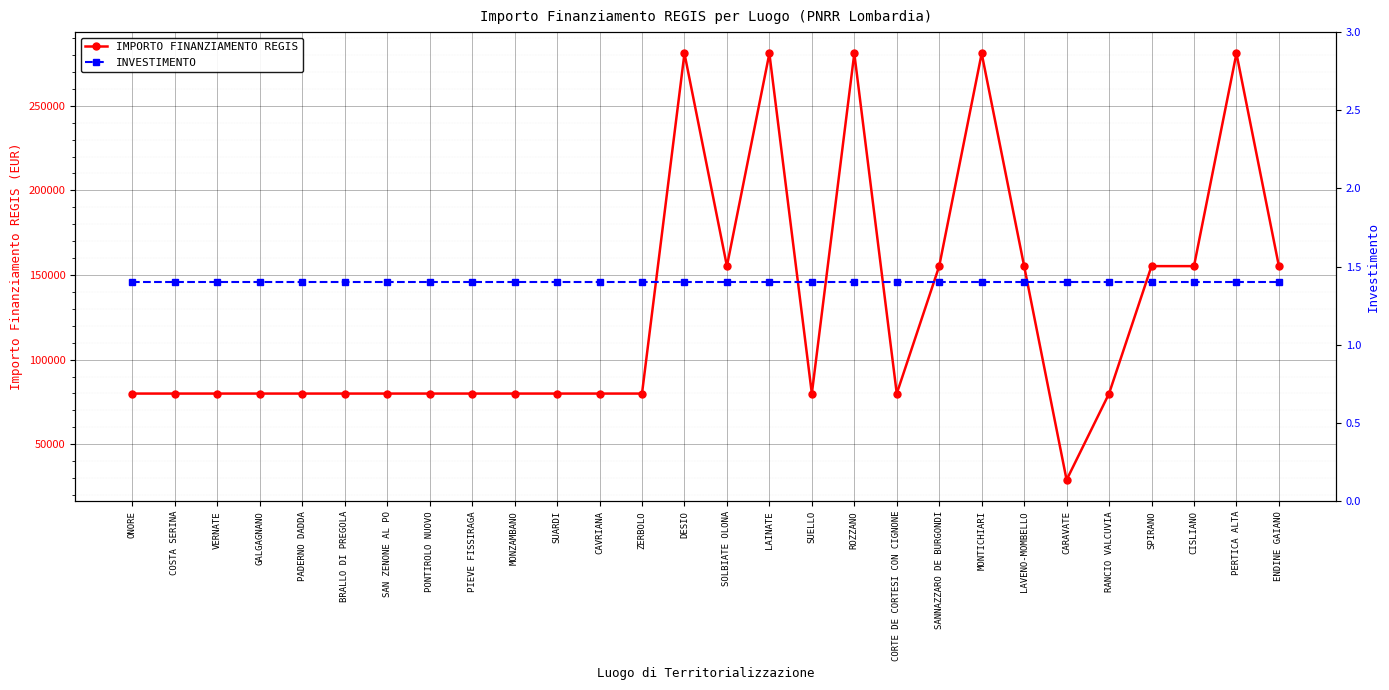

True or false: IMPORTO FINANZIAMENTO REGIS and INVESTIMENTO intersect in this chart.

False